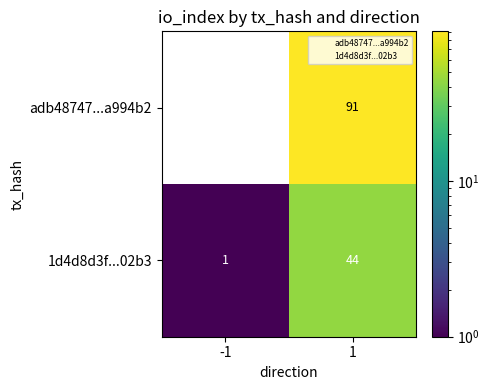

List the labels in order of adb48747...a994b2 value, smallest first.

-1, 1